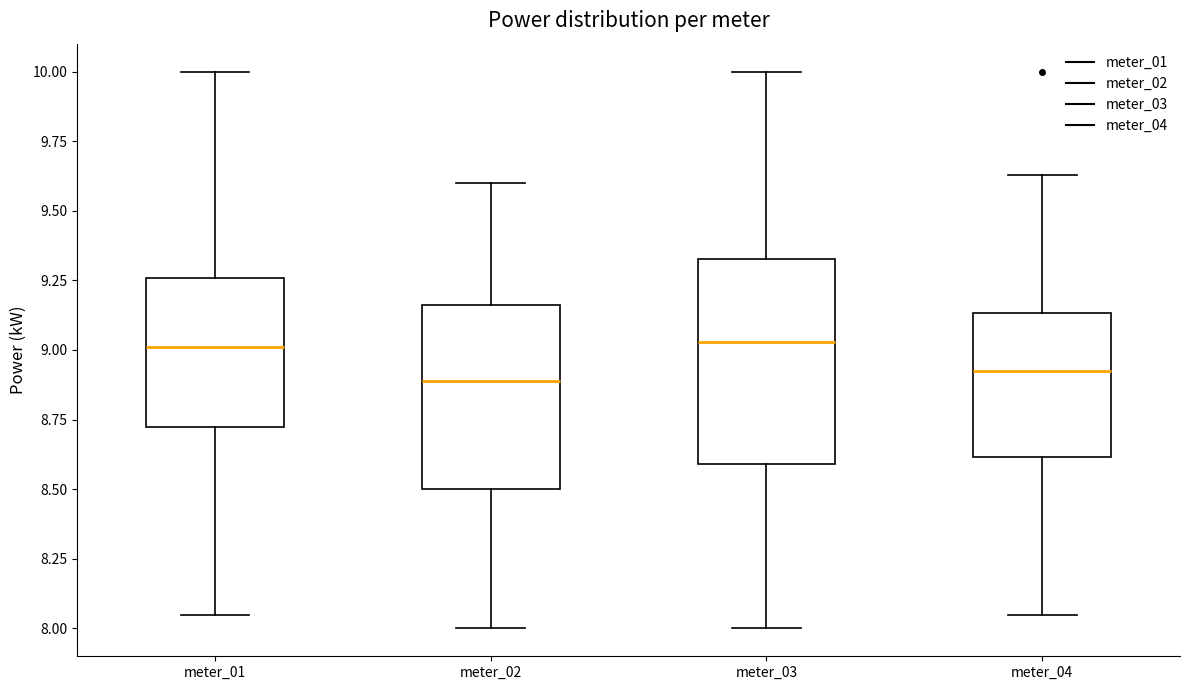

Reading left to right, transcribe this box plot: for each box, give where its median line is, the range the box spans, and where its two whiskers end, as read against the y-axis. The values are not printed on the chart, so give them approximately, as read against the axis.

meter_01: median 9.00, box 8.75 to 9.25, whiskers 8.05 to 10.00
meter_02: median 8.90, box 8.50 to 9.15, whiskers 8.00 to 9.60
meter_03: median 9.05, box 8.60 to 9.35, whiskers 8.00 to 10.00
meter_04: median 8.95, box 8.60 to 9.15, whiskers 8.05 to 9.65